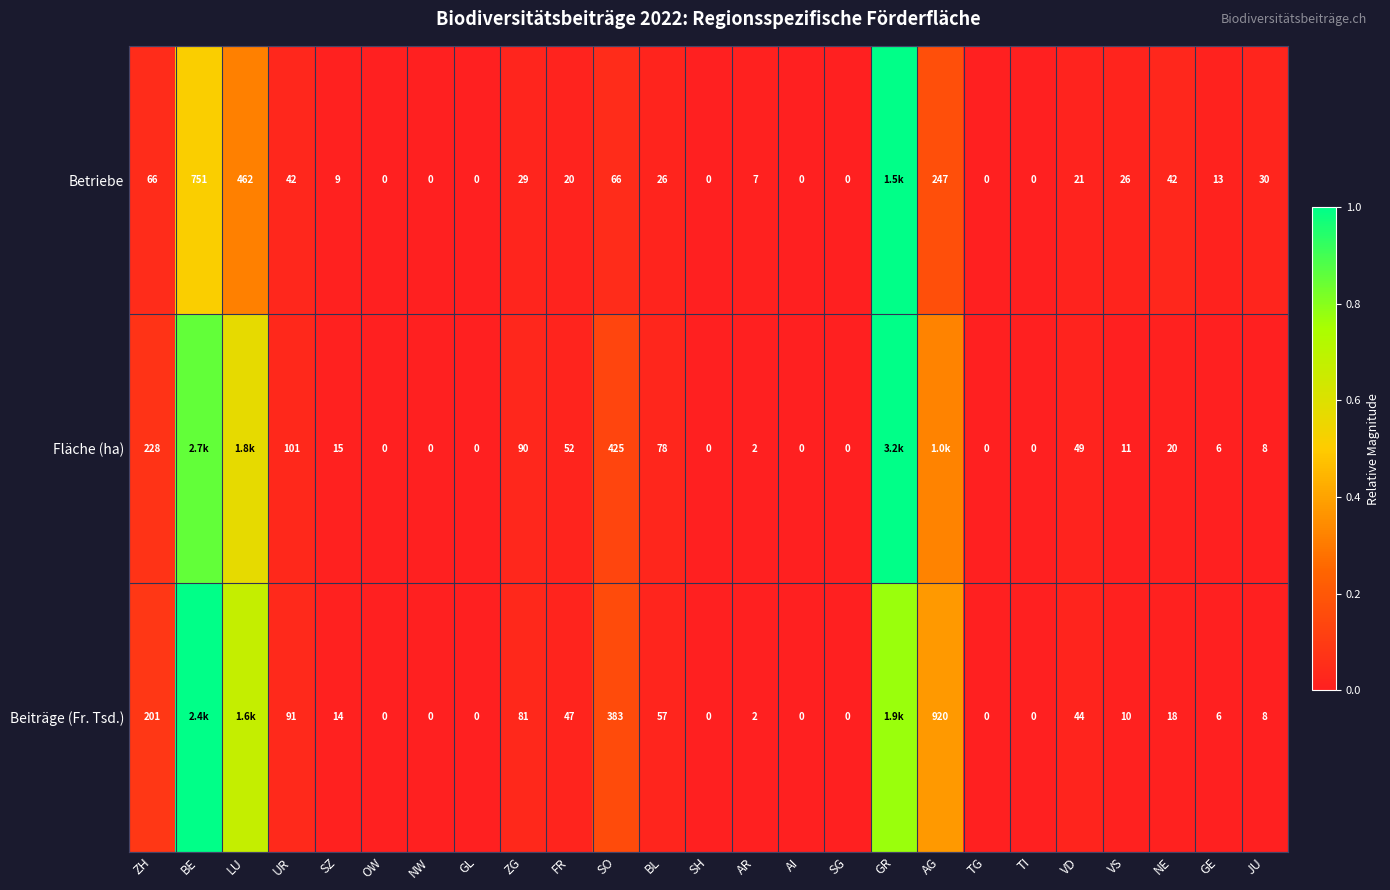

Is the value of Betriebe at TG greater than the value of Fläche (ha) at ZG?

No